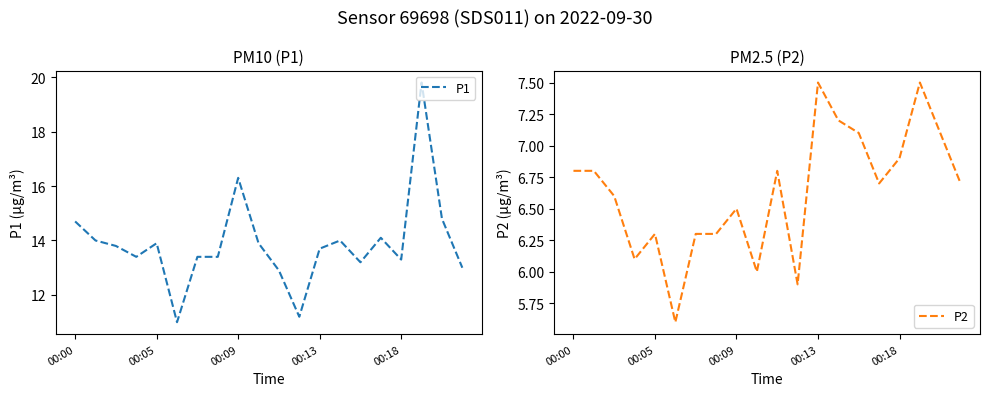

Does the chart display data point markers on the line(s)?

No